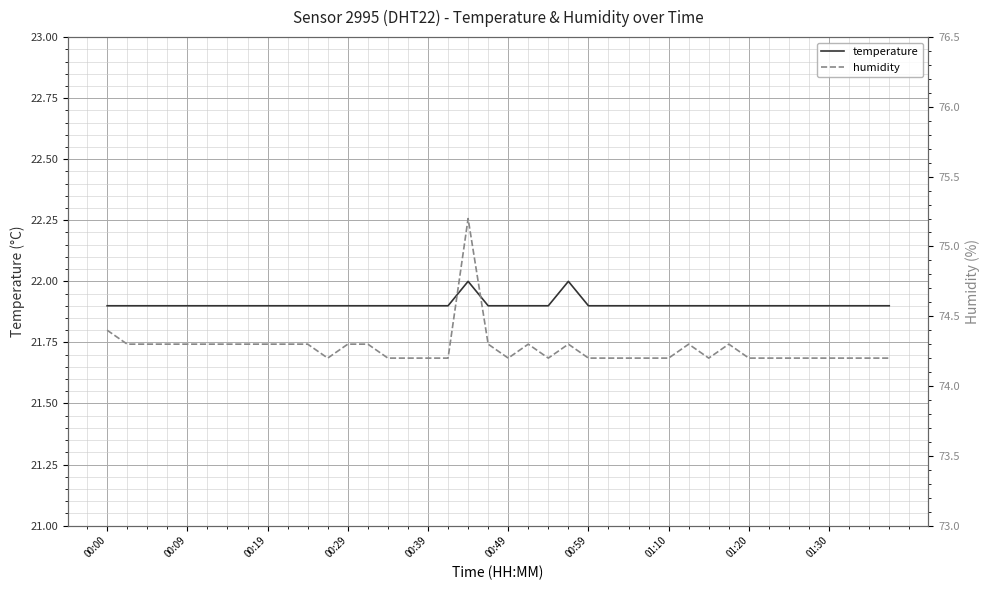

What is the difference between the second highest and second lowest values in the humidity series?

0.2